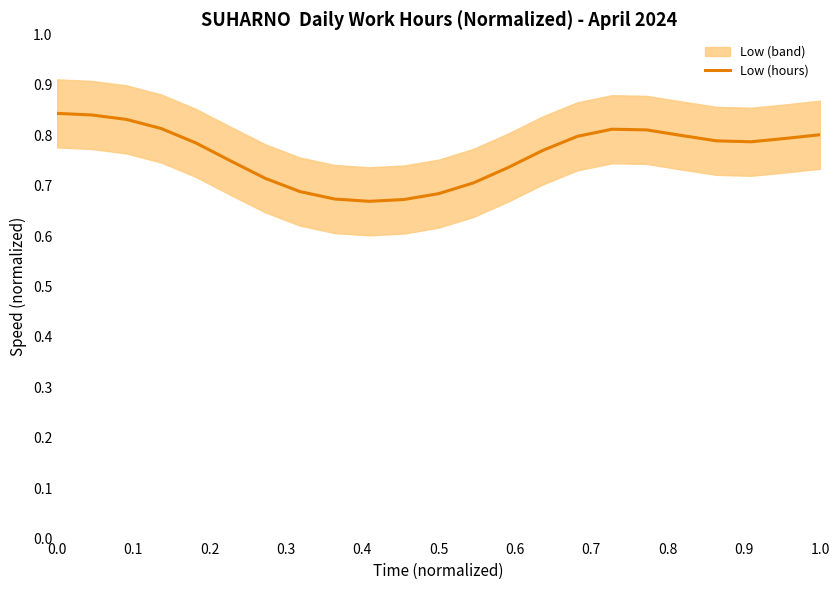

What is the greatest value displayed?

0.8